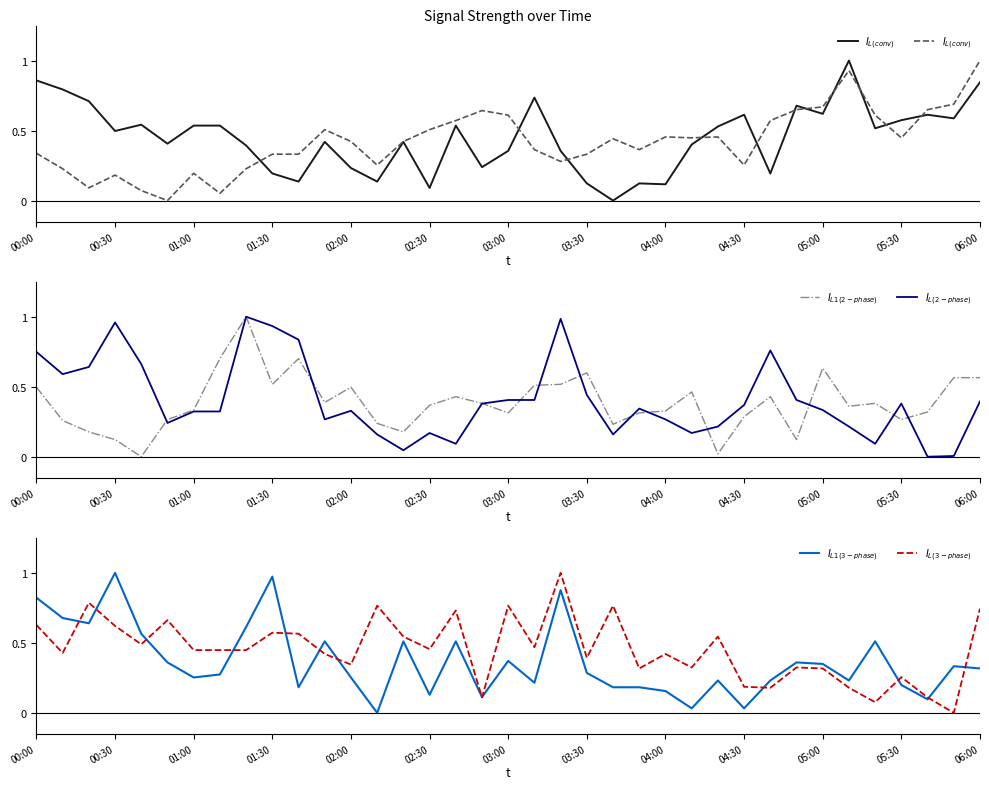

At 17, list the series in order from smallest to largest.

$I_{L(3-phase)}$, $I_{L1(3-phase)}$, $I_{L(2-phase)}$, $I_{L1(2-phase)}$, $I_{L(conv)}$